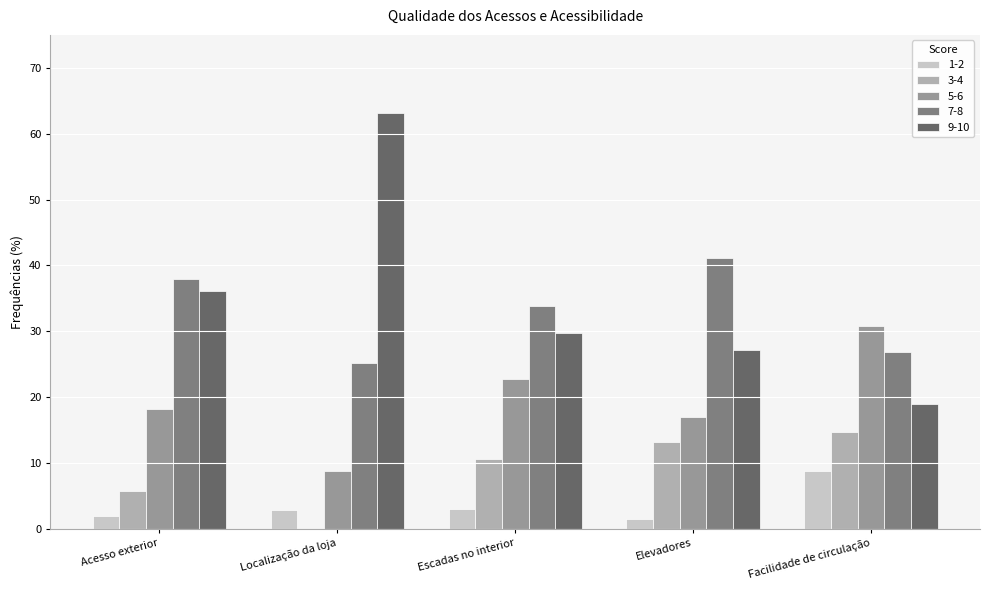

The 7-8 series shows 38.0 at Acesso exterior. True or false?

True